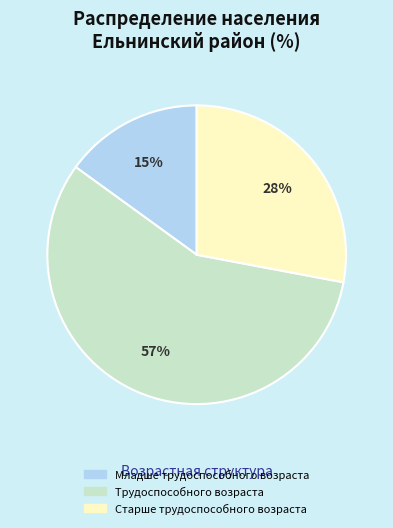

Which slice is the smallest?

Младше трудоспособного возраста